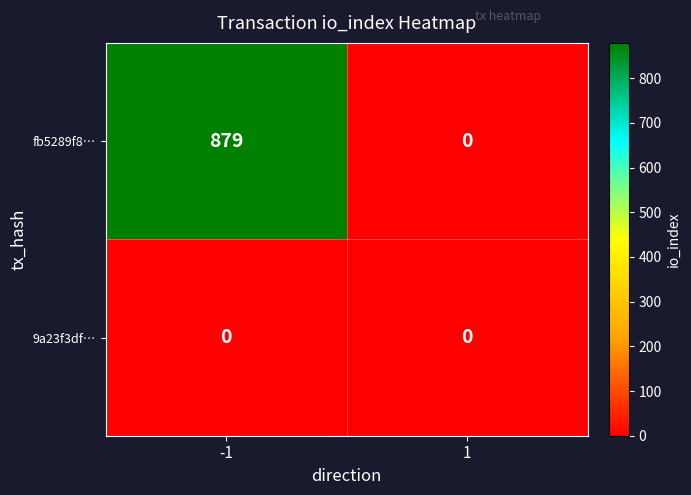

Reading left to right, transcribe all the data shown in this chart.

fb5289f8…: -1=879	1=0
9a23f3df…: -1=0	1=0